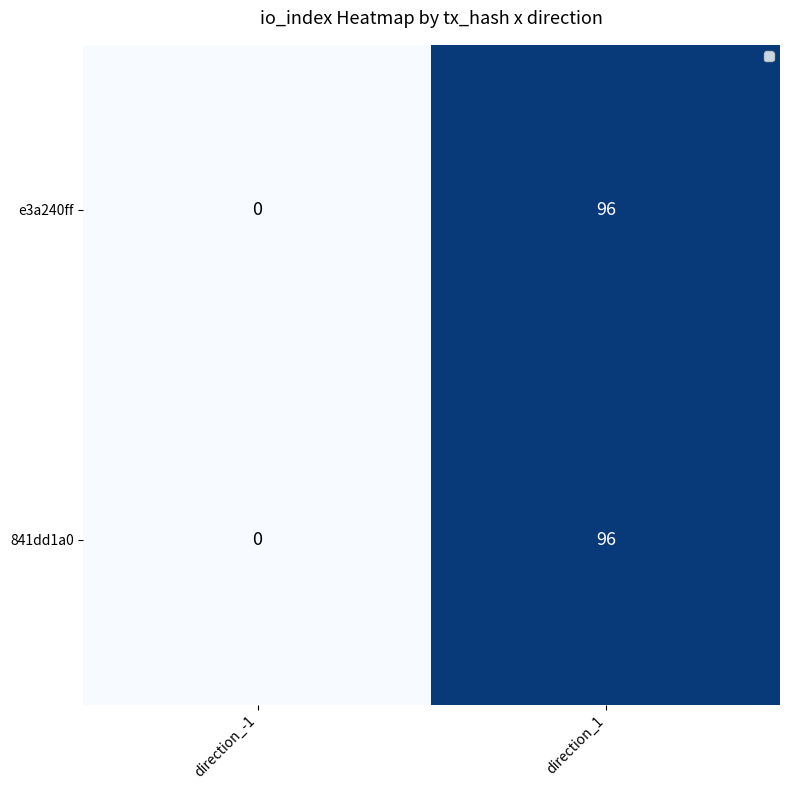

How many distinct data groups are displayed?

2